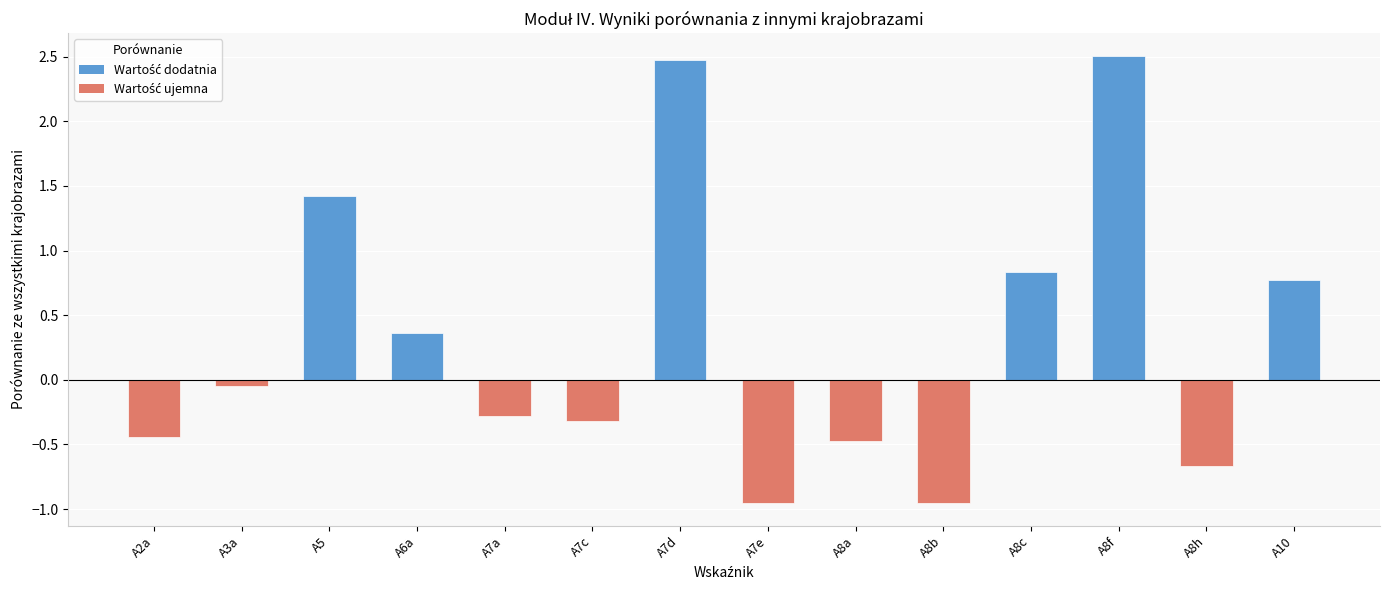

Where is the data nearest to the value 0?

A3a